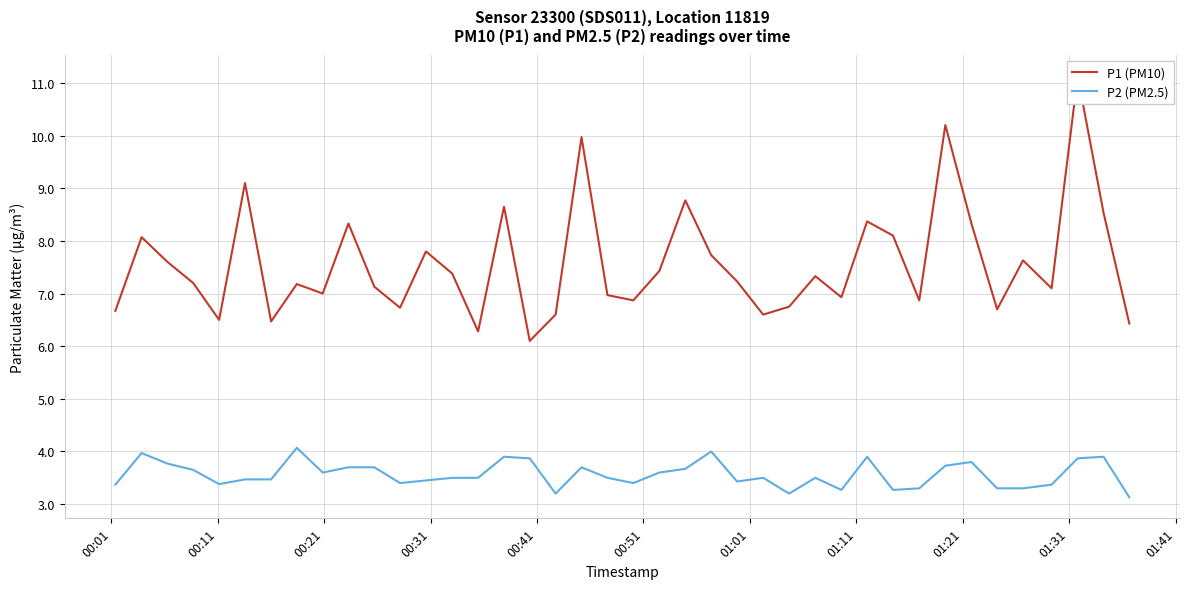

How many distinct data groups are displayed?

2